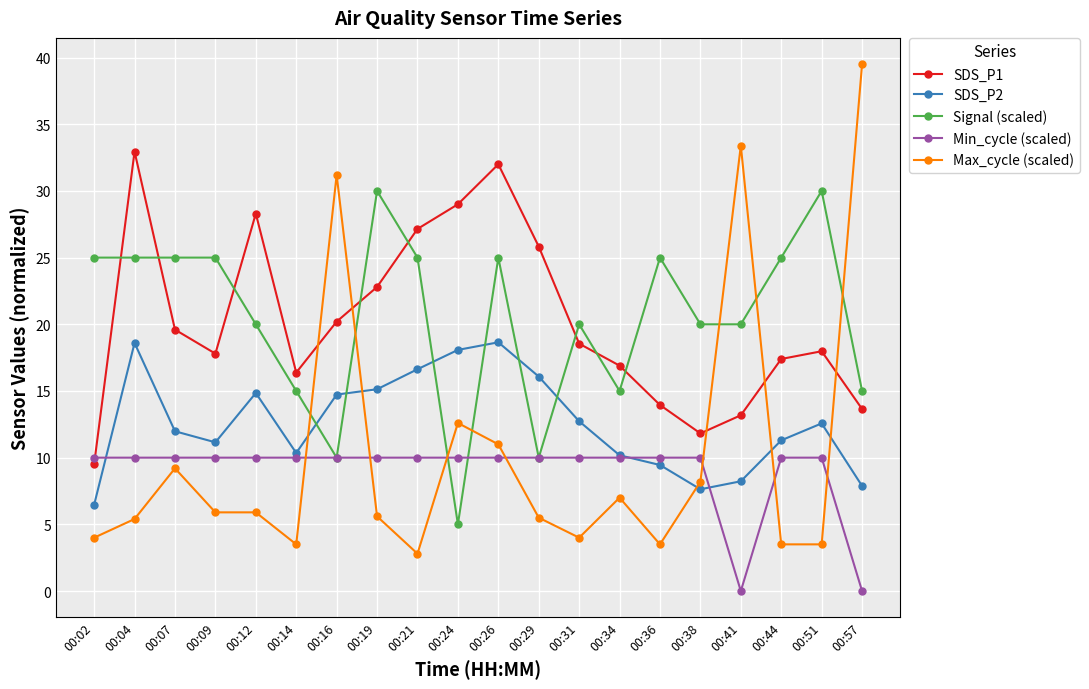

Is the value of Min_cycle (scaled) at 00:02 greater than the value of Signal (scaled) at 00:02?

No